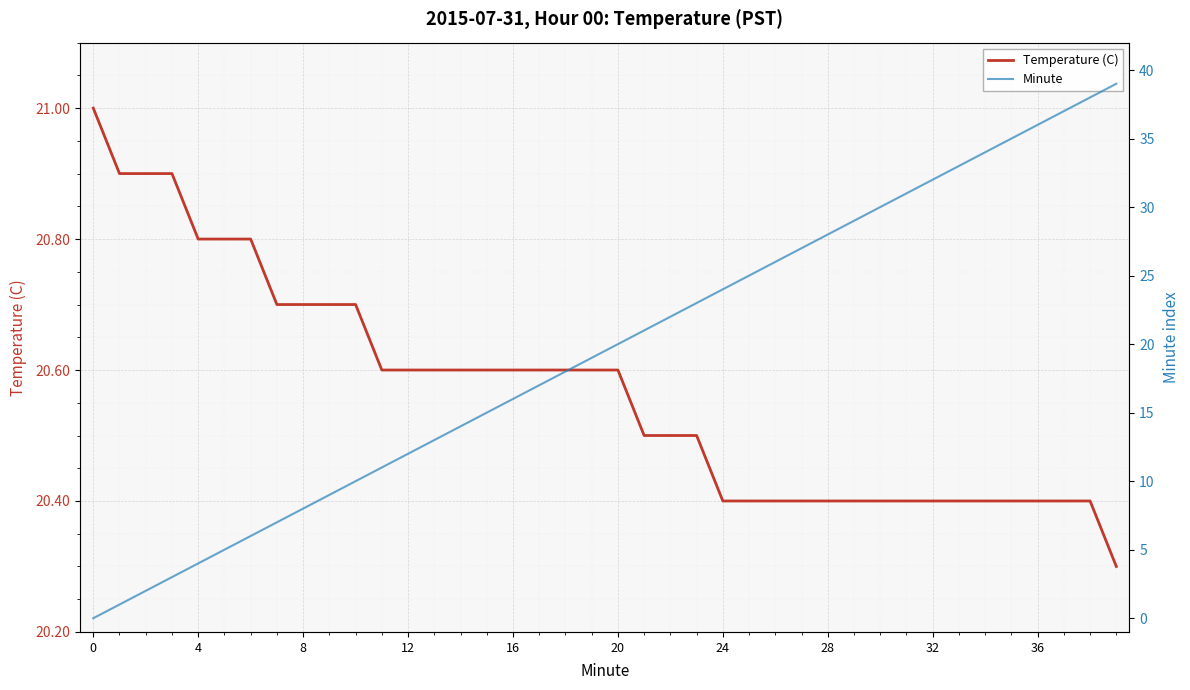

After their last crossing, which series has the higher values: Minute or Temperature (C)?

Minute